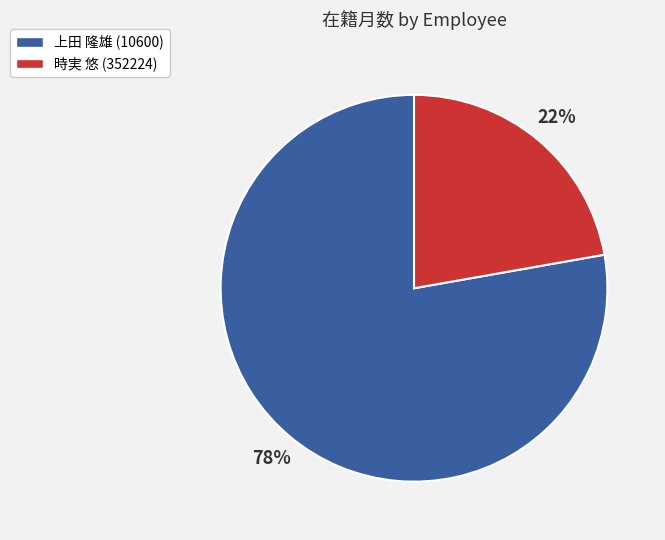

What is the ratio of the value at 上田 隆雄 (10600) to the value at 時実 悠 (352224)?

3.5